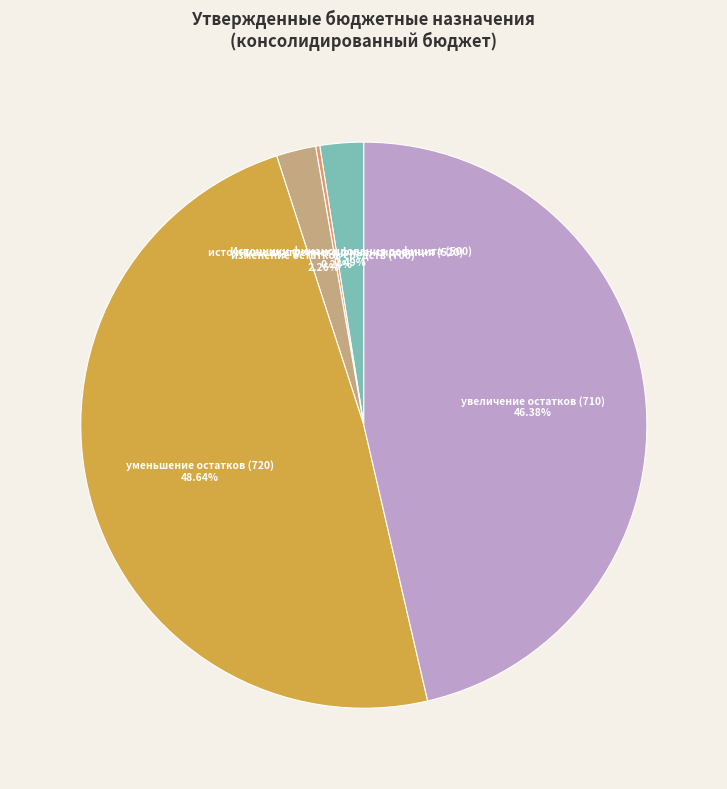

Does any single category account for the majority?

No